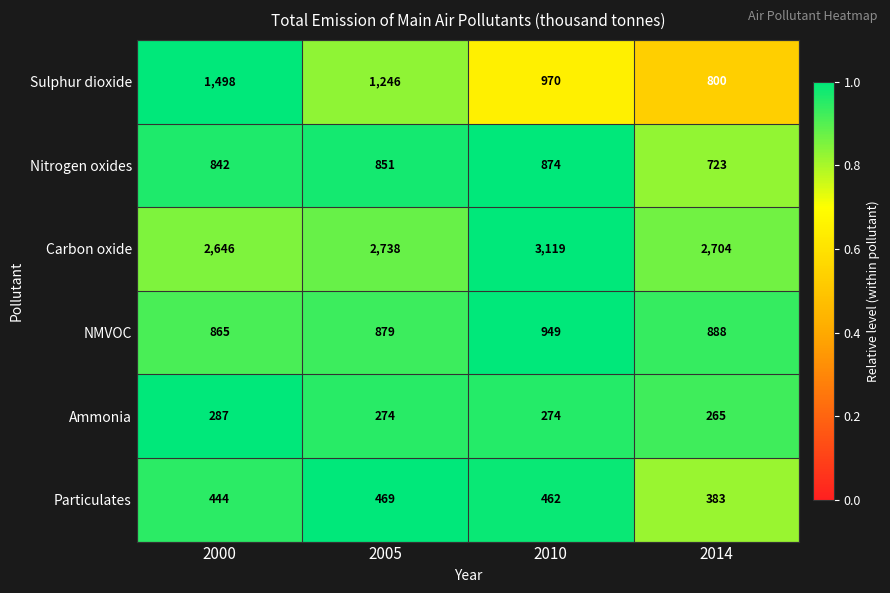

Rank the series at 2000 from highest to lowest value.

Carbon oxide, Sulphur dioxide, NMVOC, Nitrogen oxides, Particulates, Ammonia